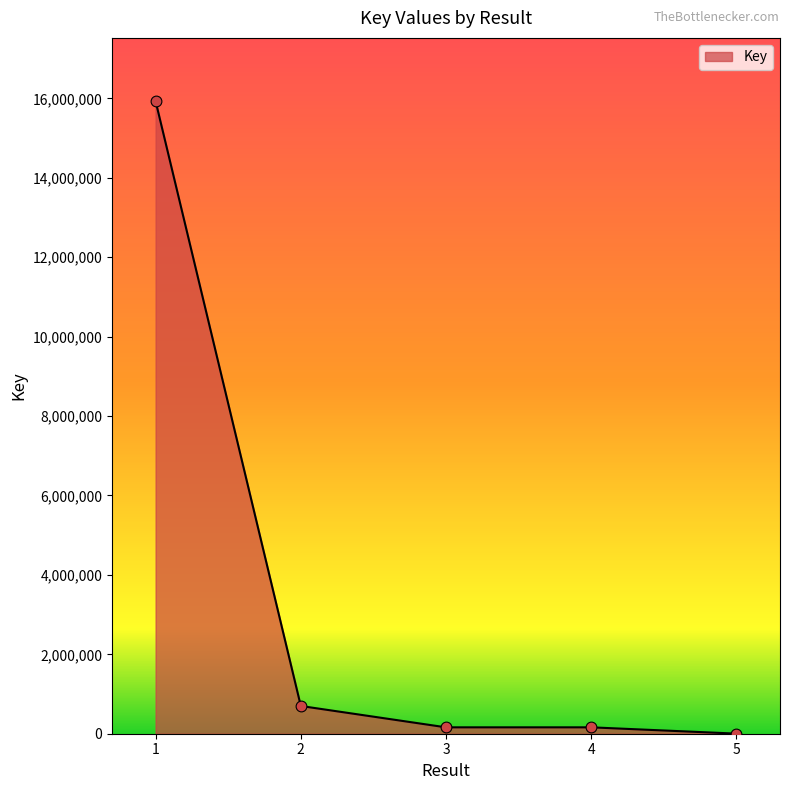

Approximately how many times larger is the value at 4 compared to 2?

0.2